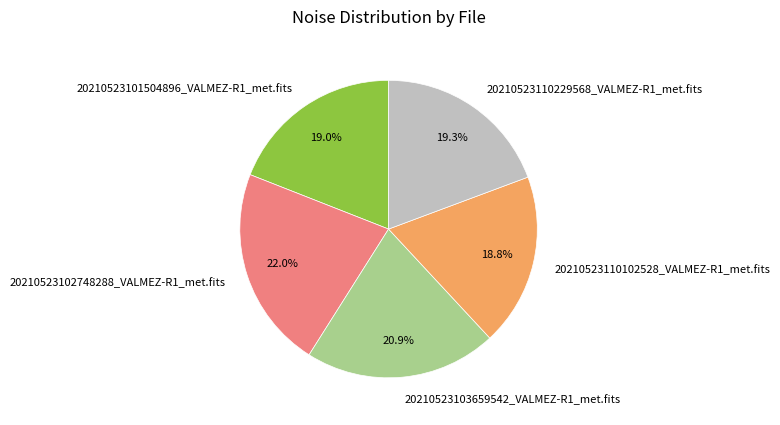

To the nearest percent, what is the average slice percentage?

20%